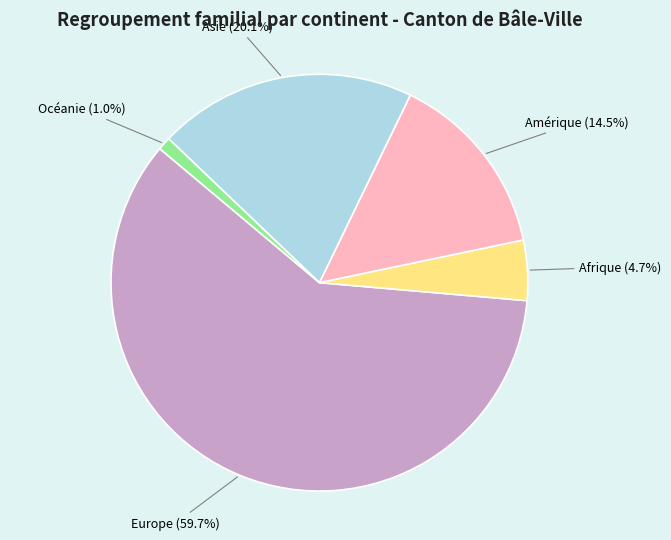

Do Afrique and Océanie together represent more than half of the pie?

No